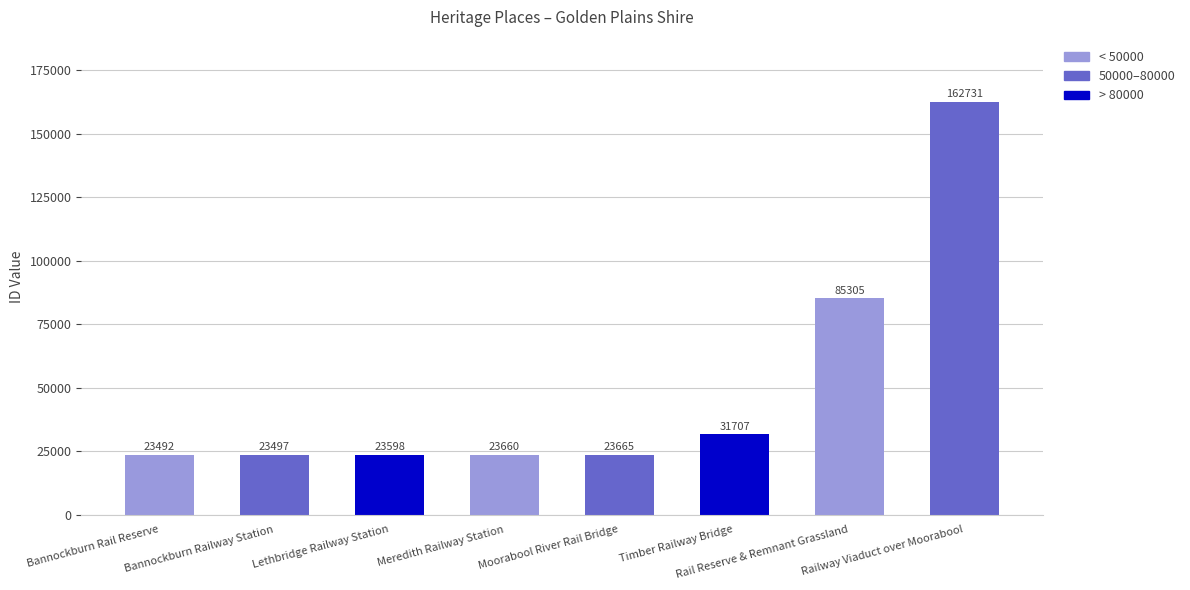

Where is the data nearest to the value 93111?

Rail Reserve & Remnant Grassland